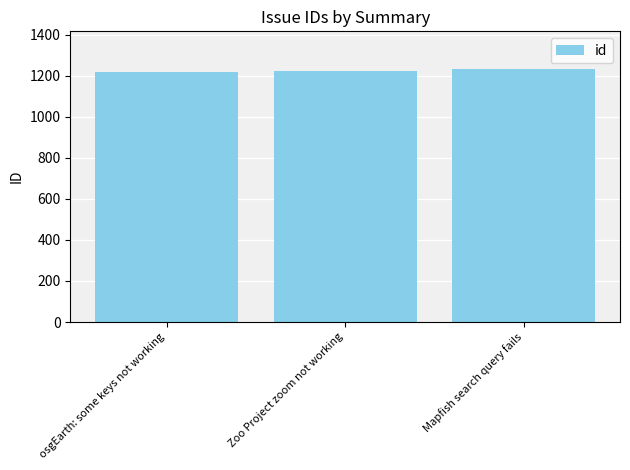

What is the greatest value displayed?

1231